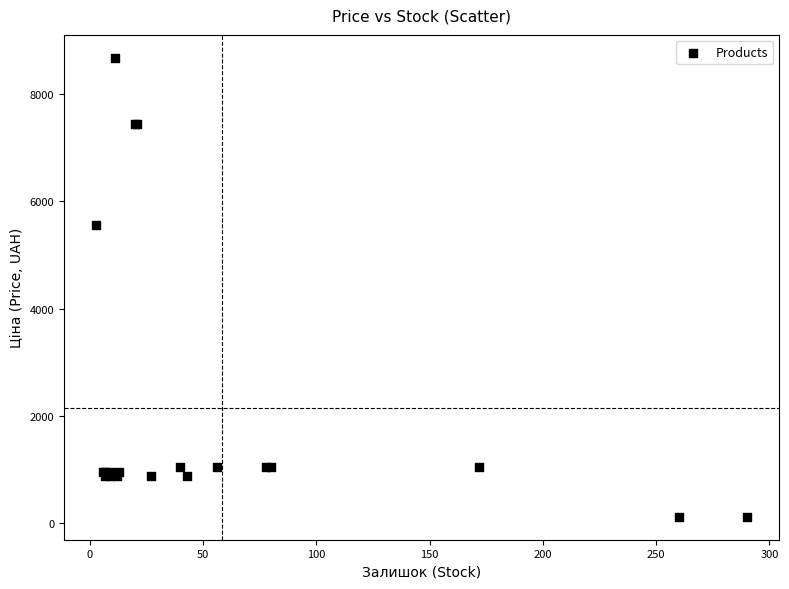

What Y value in the scatter plot is closest to 4395?

5560.3